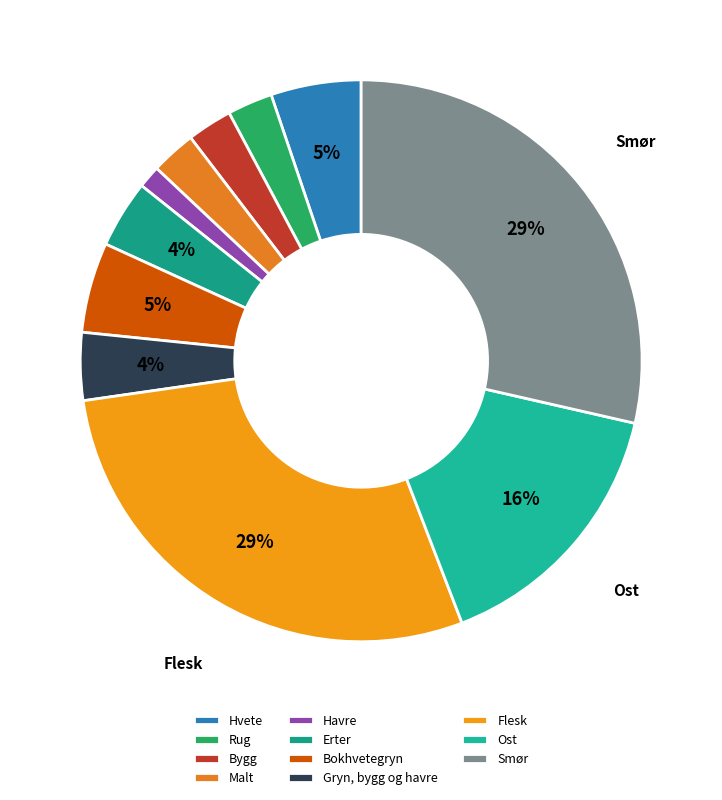

To the nearest percent, what percentage of the pie is Smør?

29%